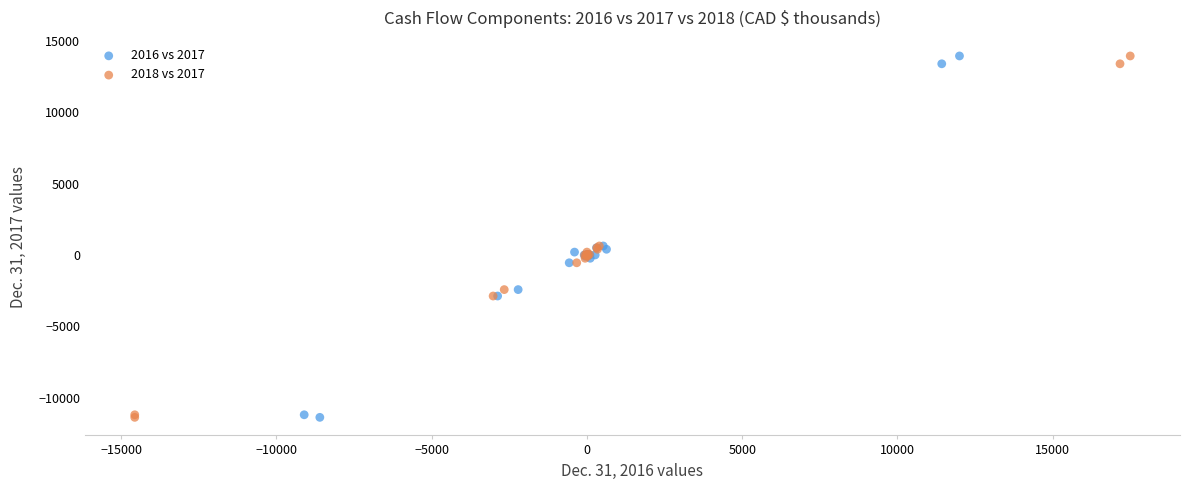

What are all the series names shown in the legend?

2016 vs 2017, 2018 vs 2017